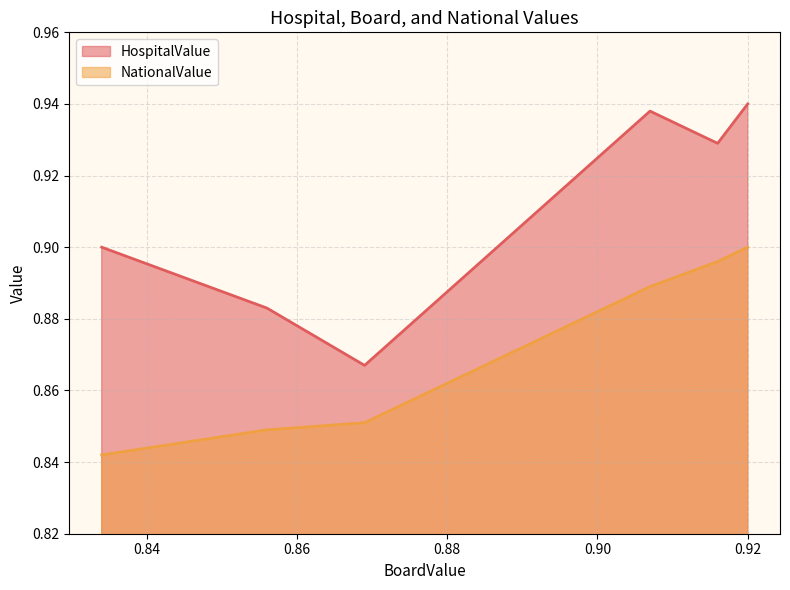

Which series has the largest range (max minus min)?

HospitalValue